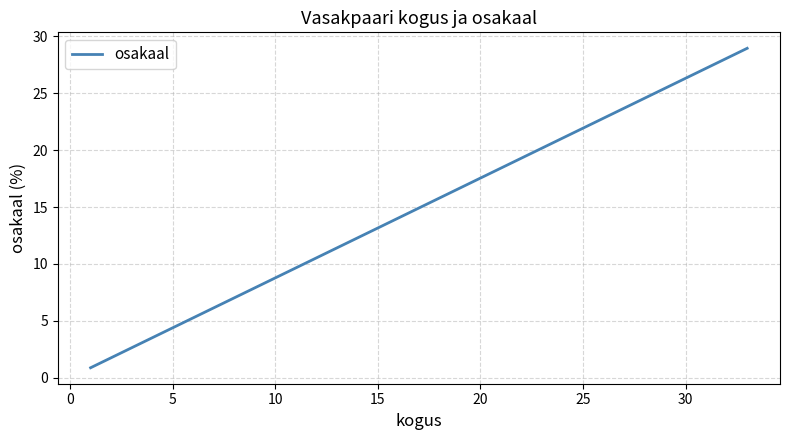

How many series are shown in this chart?

1